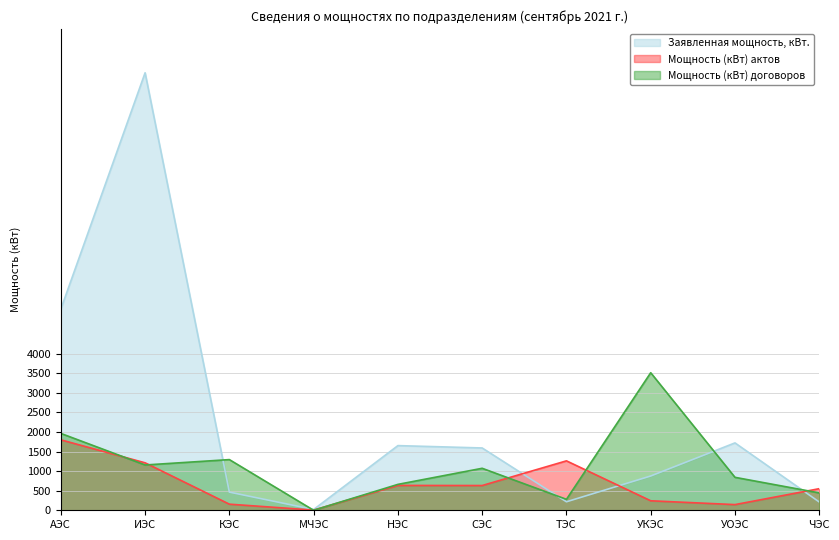

What is the value of the Мощность (кВт) договоров point at the 9th from the left?

842.0